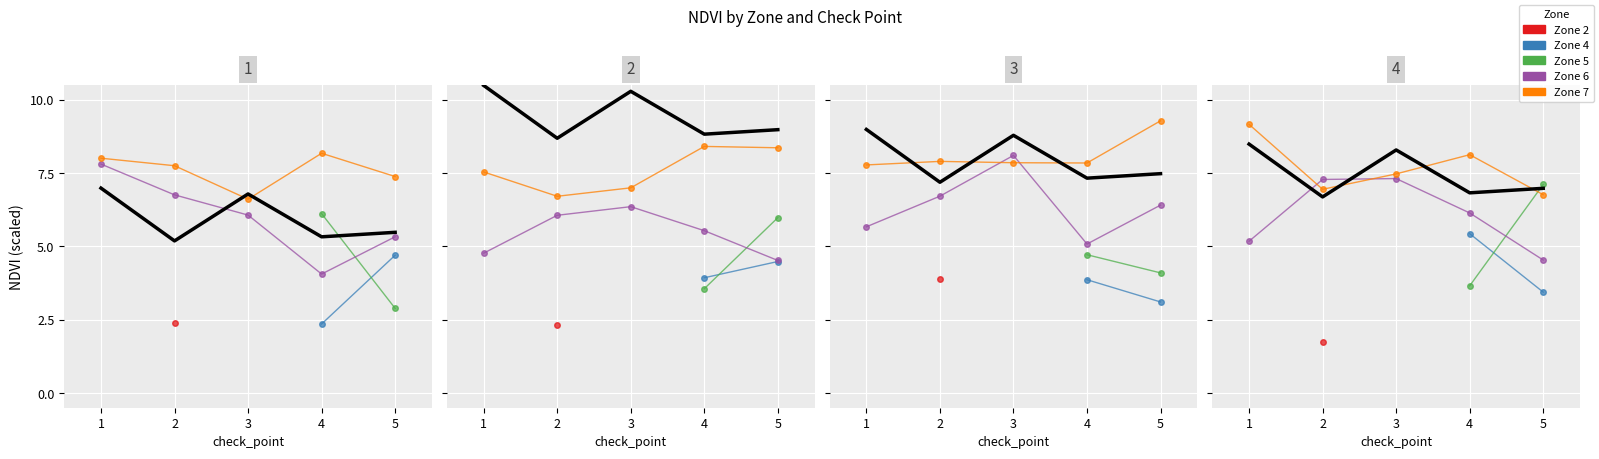

Where do Zone 6 and Zone 7 first cross each other?

1 and 2